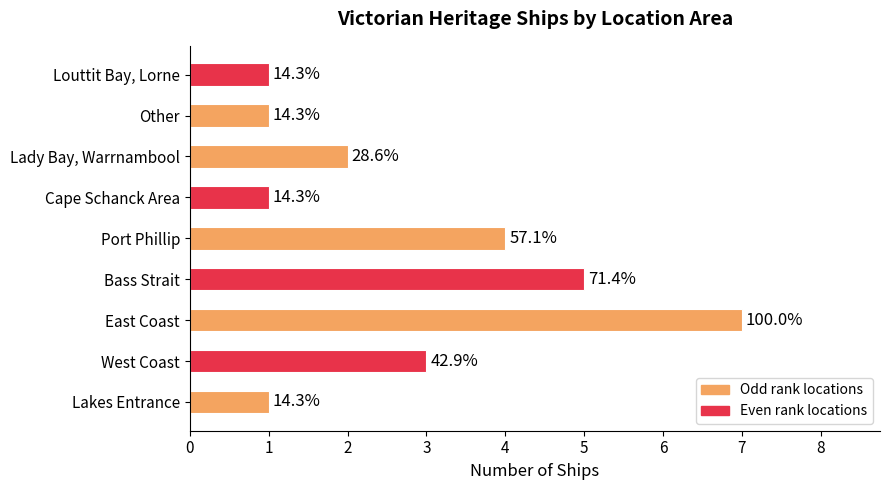

What is the smallest value displayed?

1